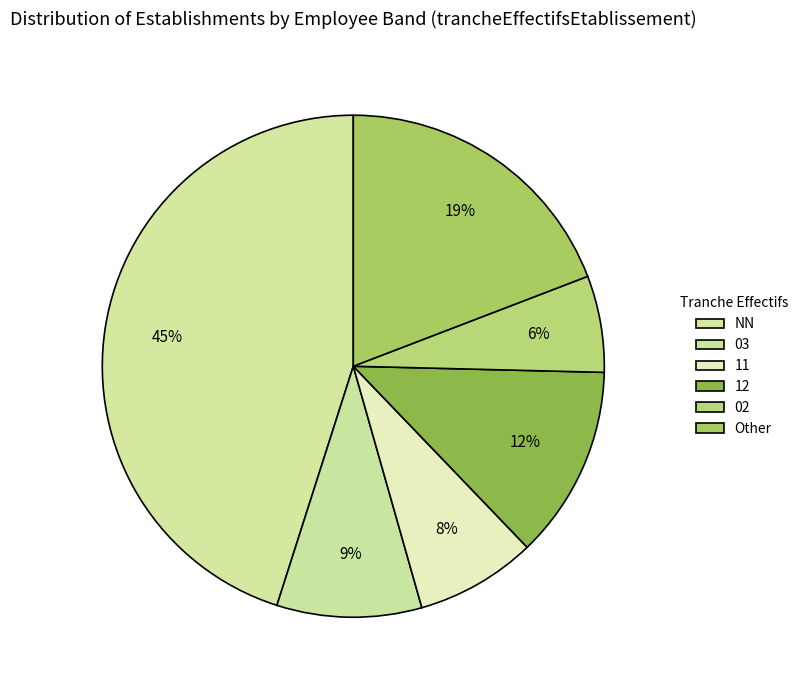

Count the number of slices in the pie.

6